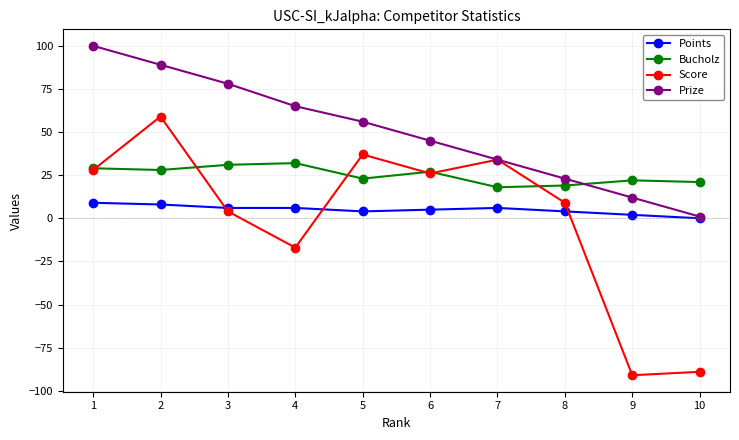

True or false: Points and Bucholz cross at least once.

False